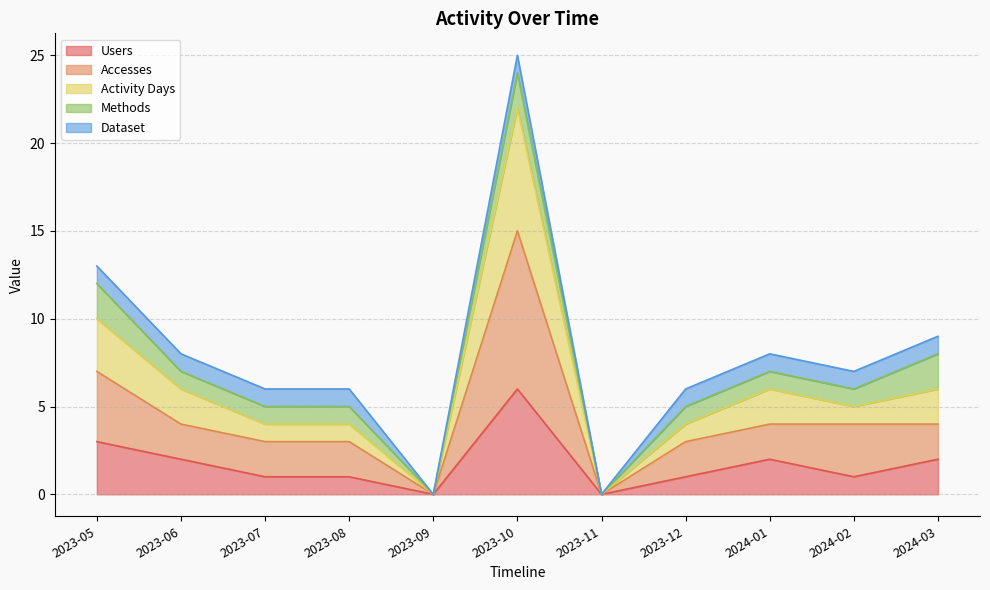

At which category is the sum across all series the highest?

2023-10